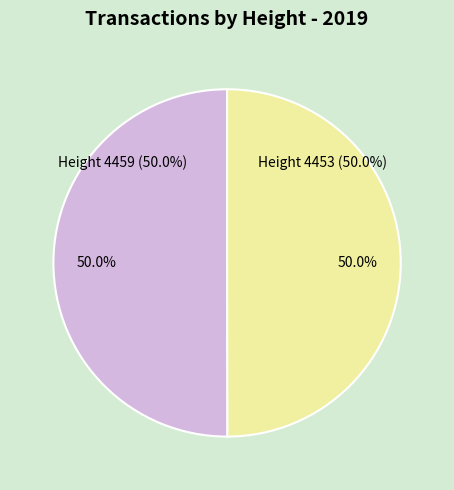

What is the largest slice in the pie chart?

4459